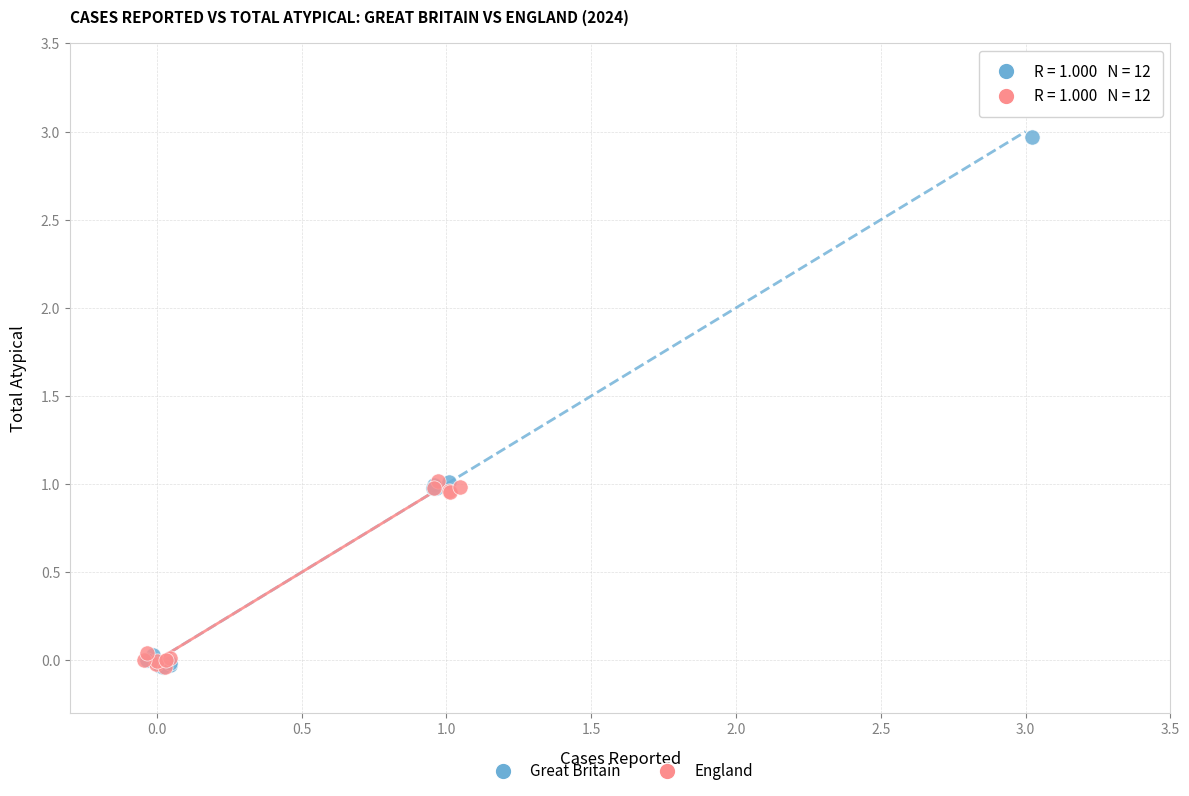

Which series has the widest spread of Y values?

Great Britain